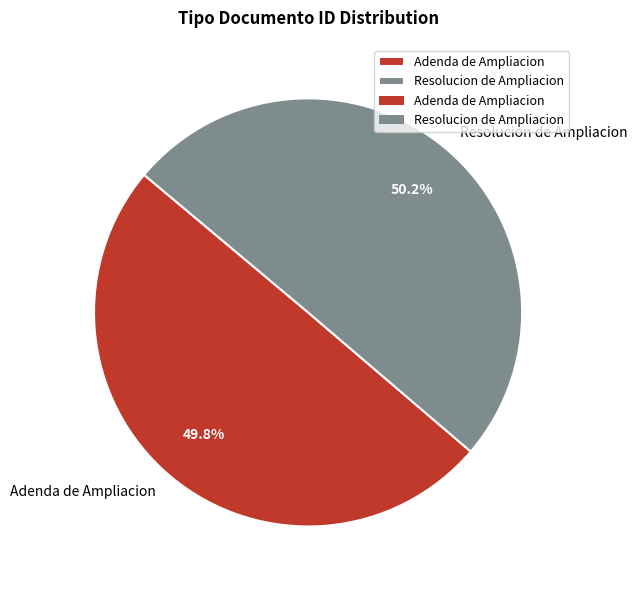

To the nearest percent, what percentage of the pie is Adenda de Ampliacion?

50%